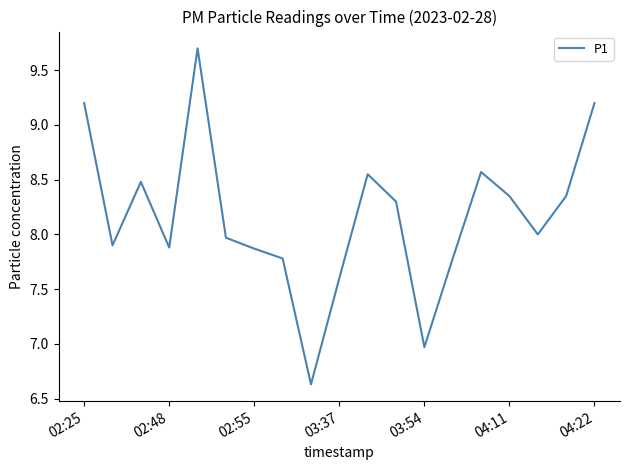

How many lines are shown in the chart?

1